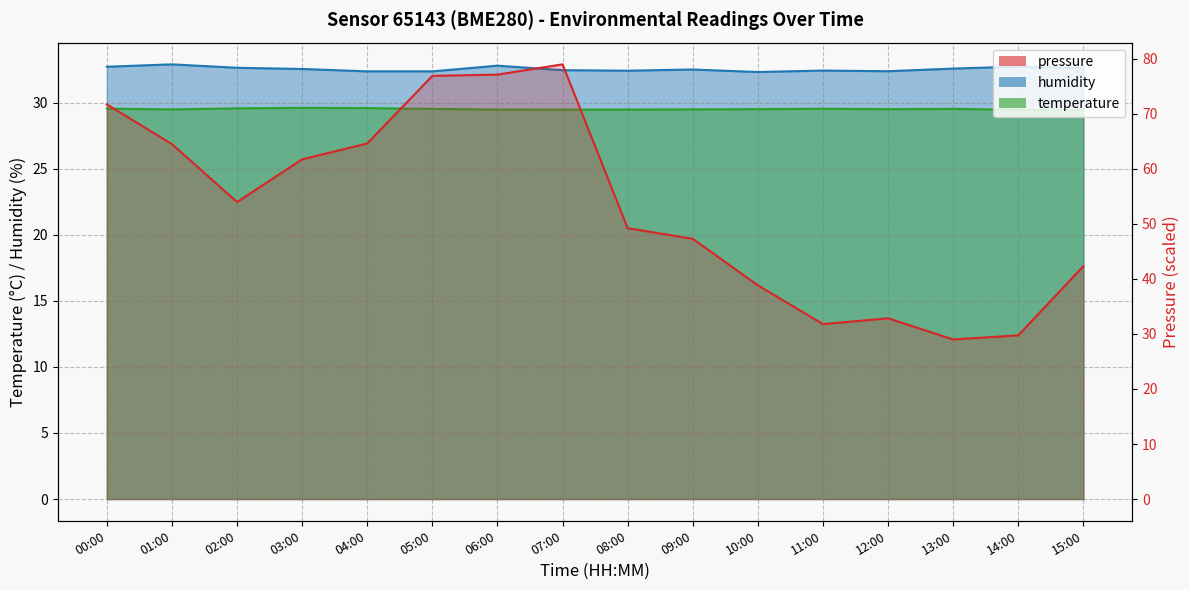

List the series in order of their peak value, highest first.

pressure, humidity, temperature